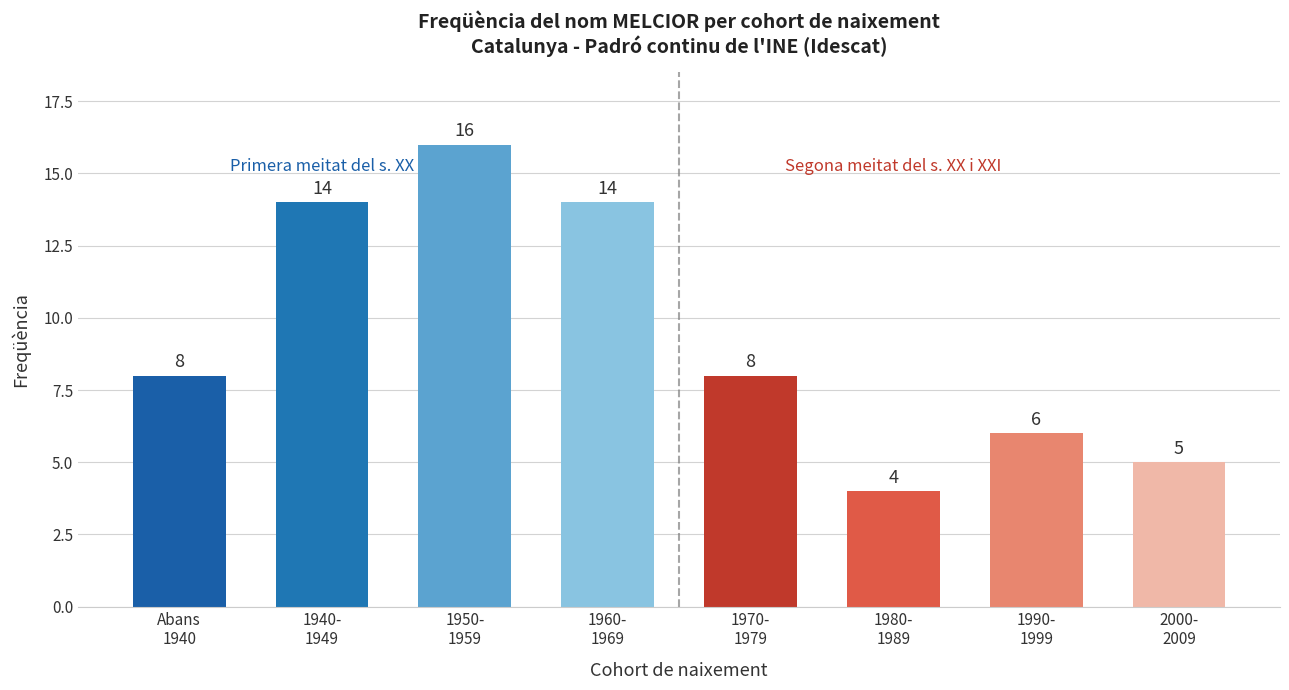

Which has a higher value, 2000-
2009 or 1990-
1999?

1990-
1999